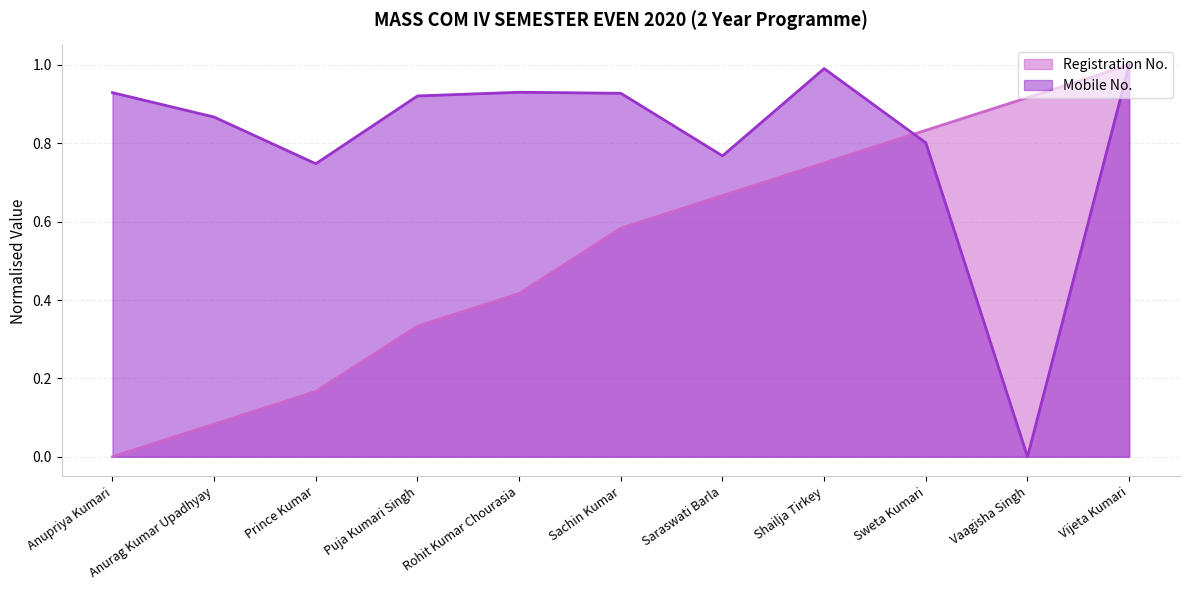

How many interior local valleys does the Mobile No. series have?

3